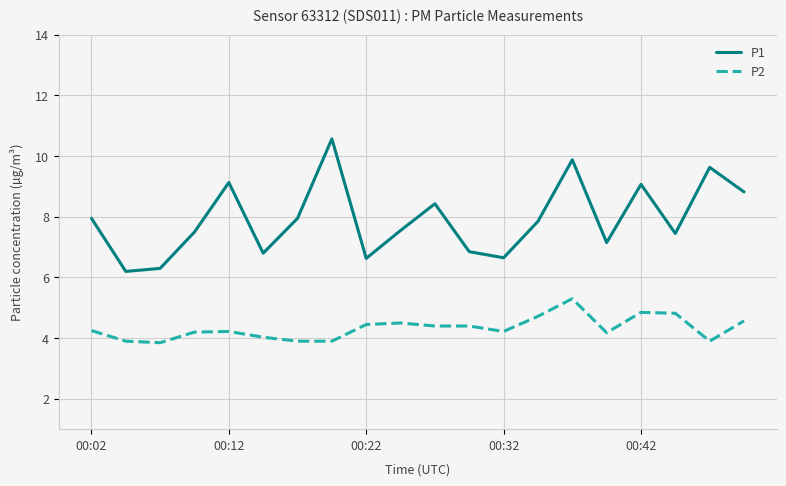

Count the number of data series in this chart.

2